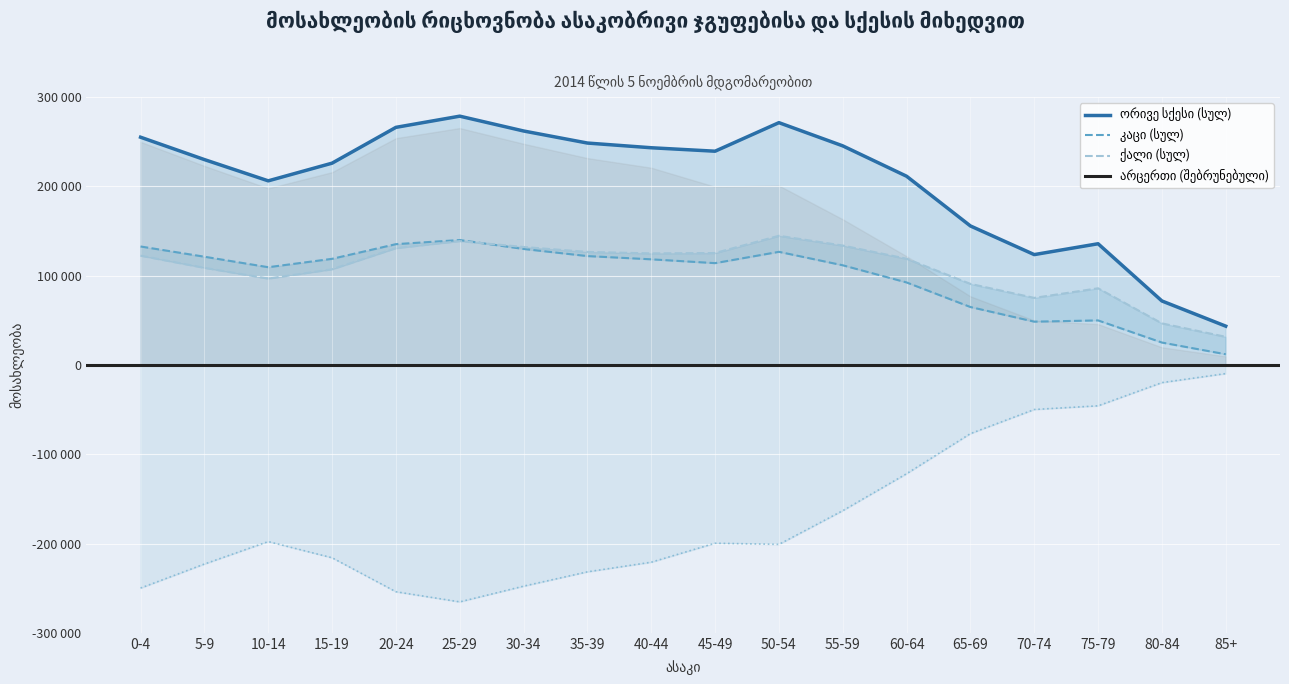

How many lines are shown in the chart?

4